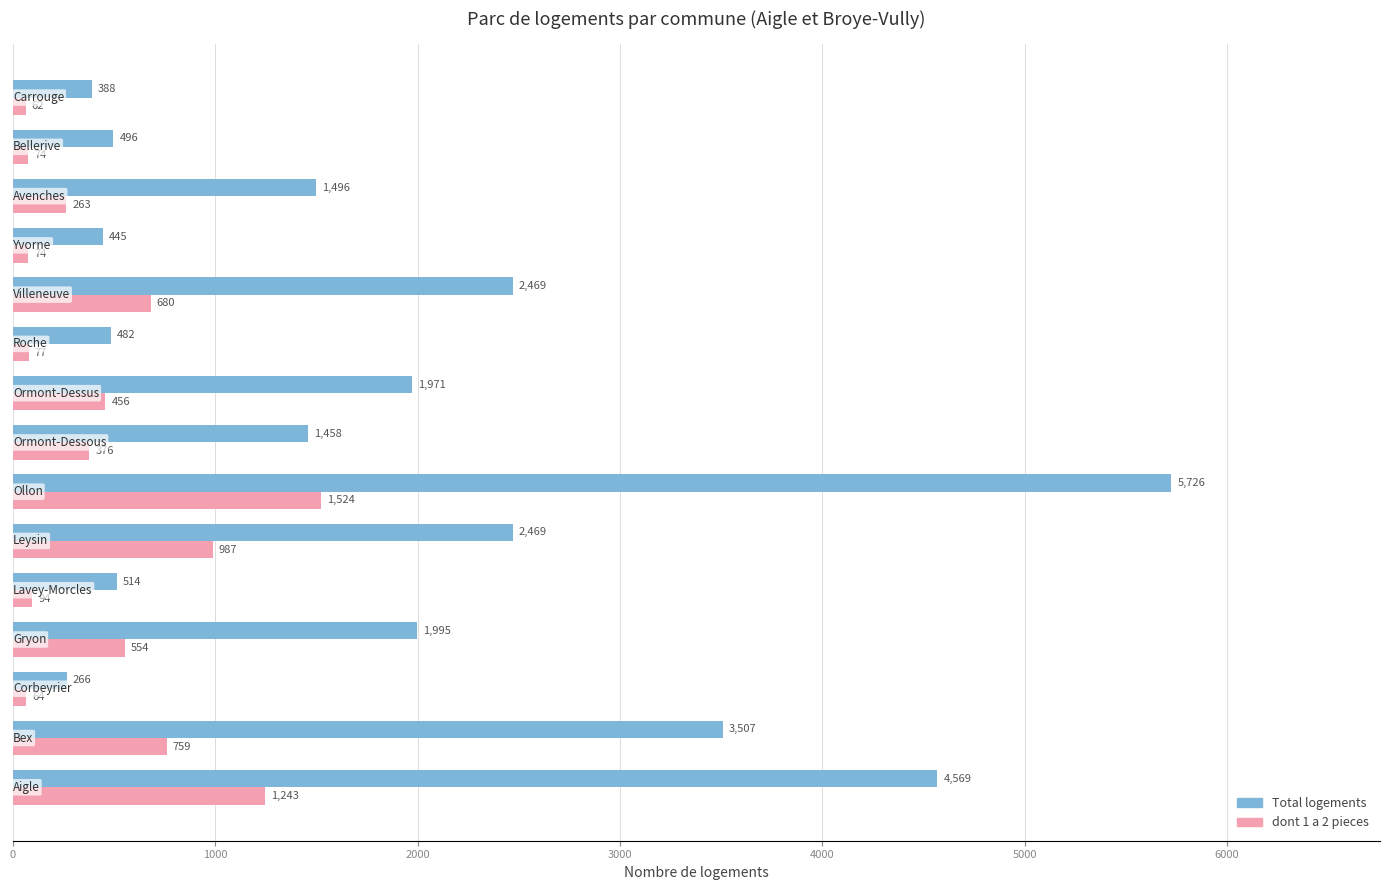

What is the minimum value shown in the chart?

62